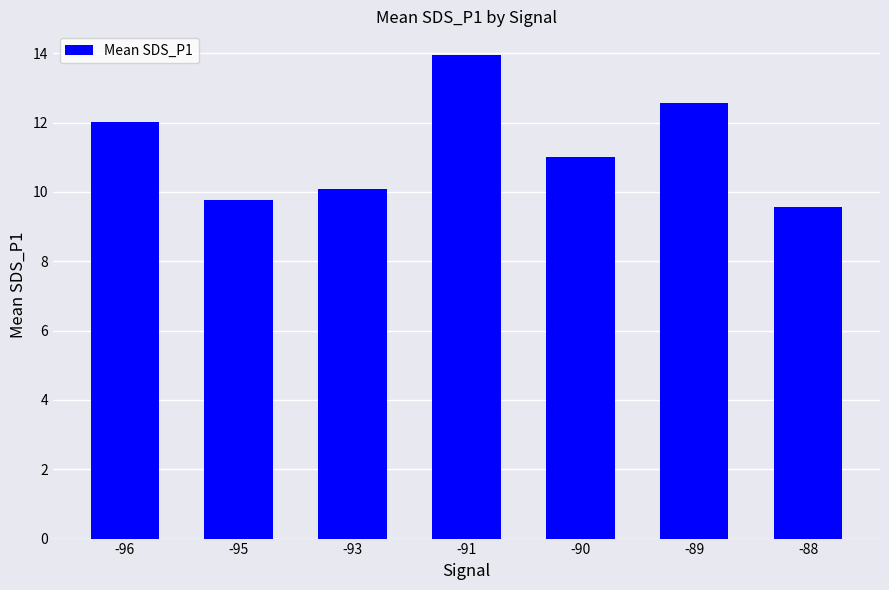

How many values are below 10?

2